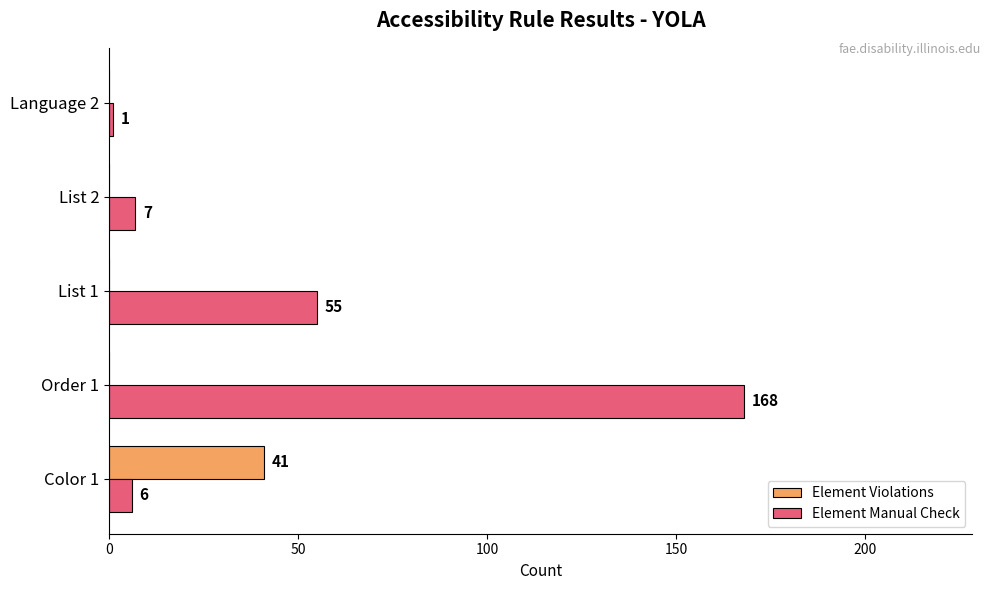

At which category is the sum across all series the highest?

Order 1